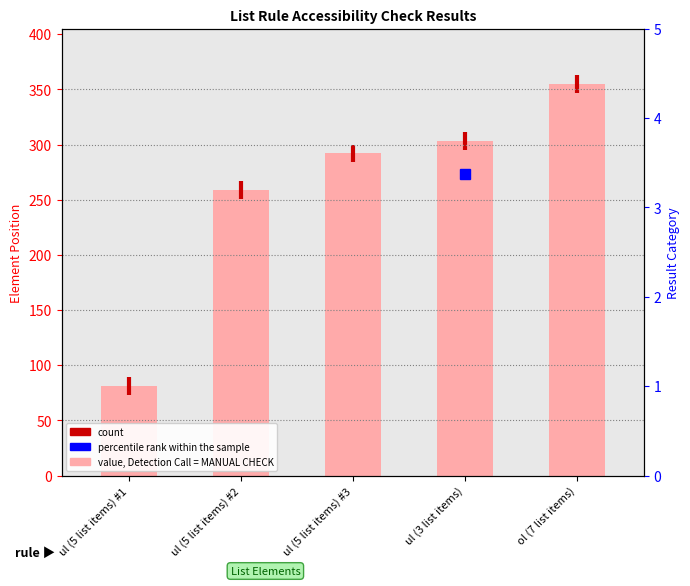

Approximately how many times larger is the value at ul (5 list items) #2 compared to ul (5 list items) #3?

0.9